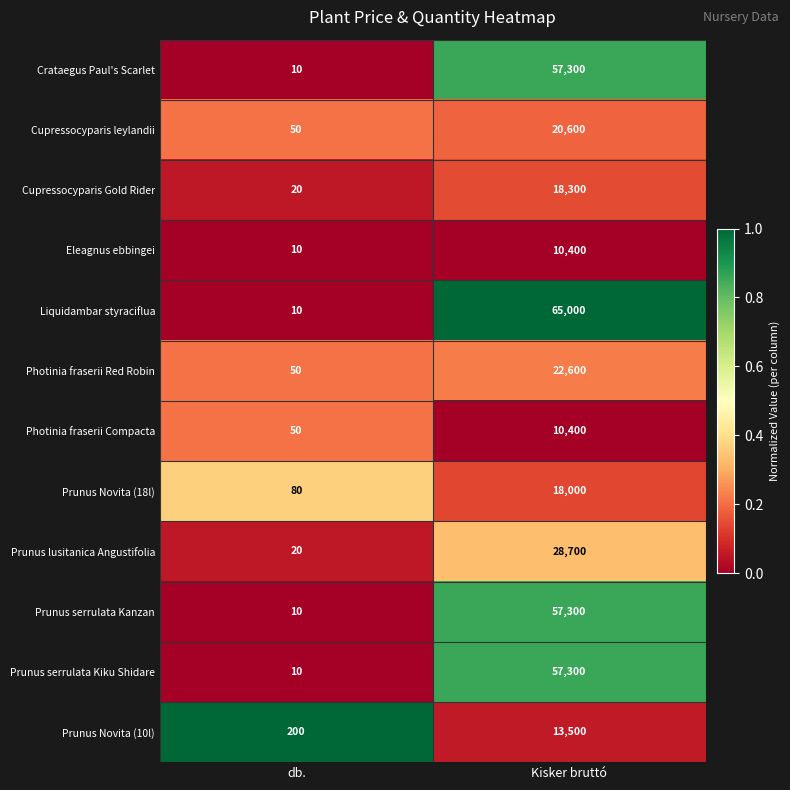

What is the spread (max minus min) of values at db.?

190